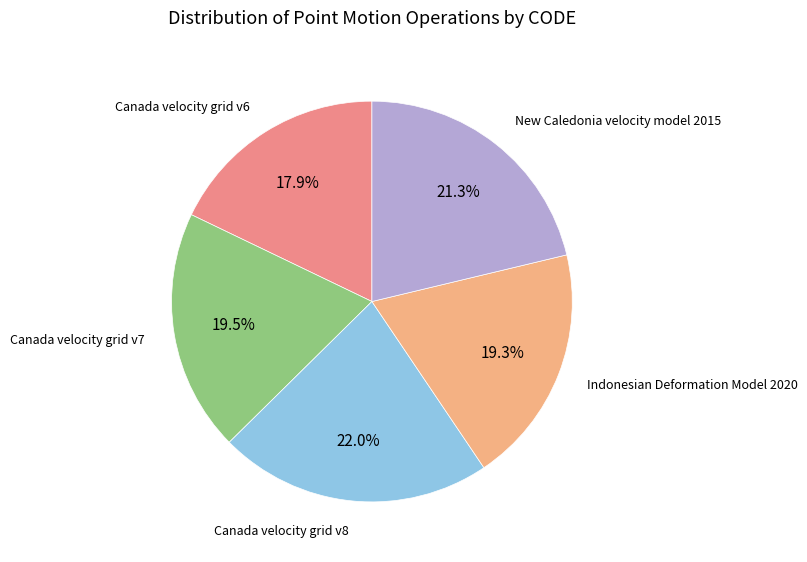

How many slices are in this pie chart?

5